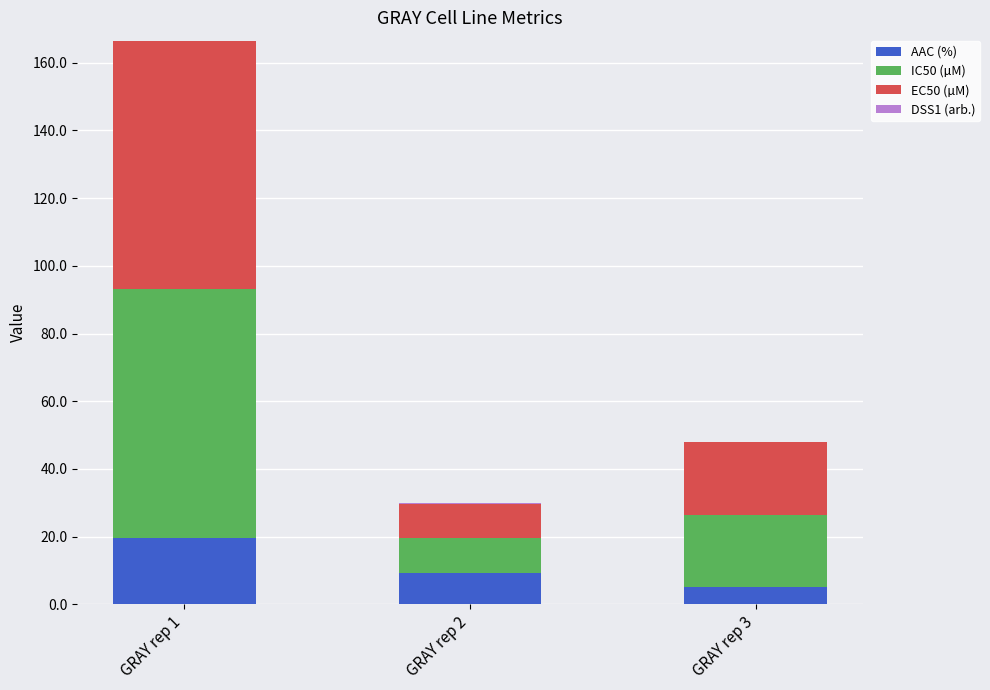

What is the highest value of the AAC (%) series?

19.5